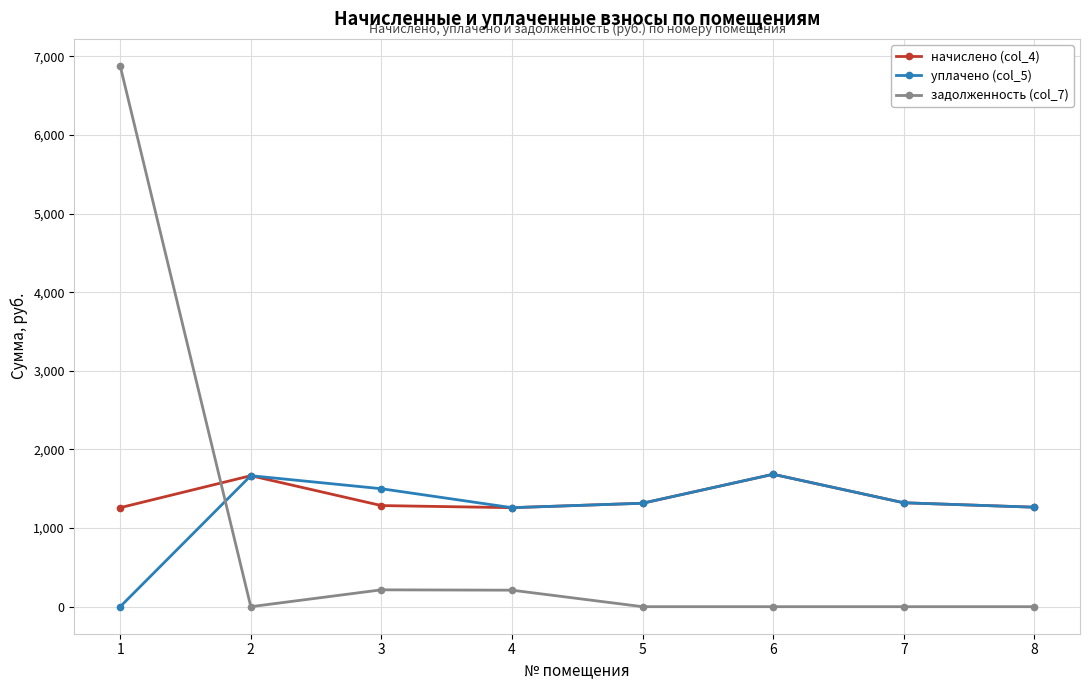

Between which two adjacent categories do задолженность (col_7) and начислено (col_4) first intersect?

1 and 2